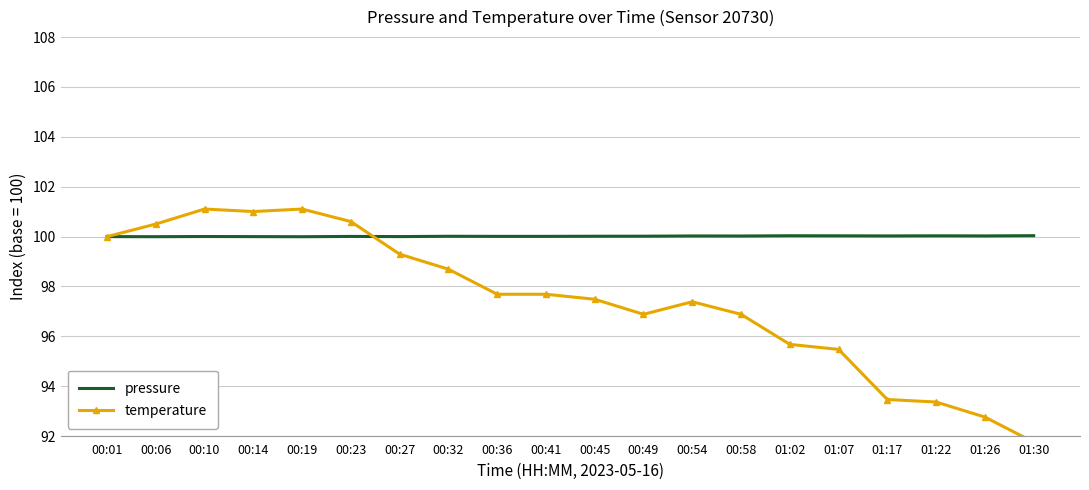

What is the spread (max minus min) of values at 00:54?

2.6